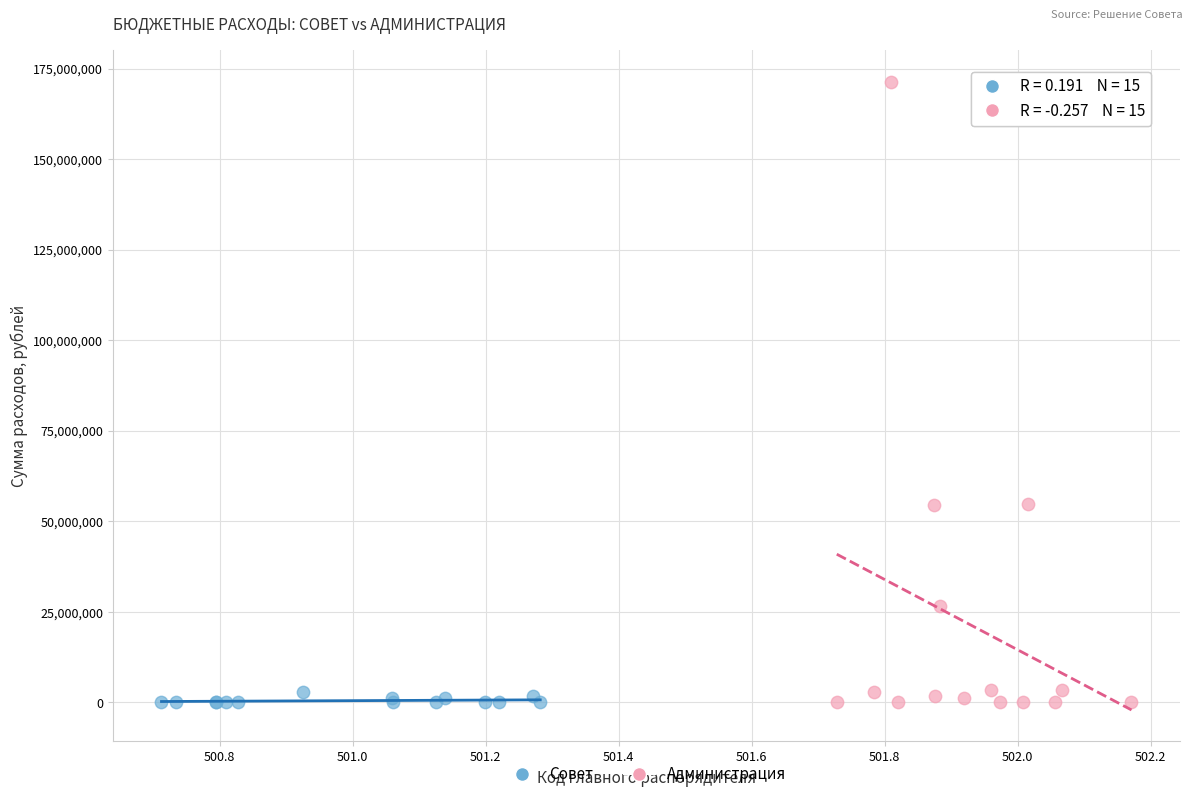

Which series has the widest spread of Y values?

Администрация